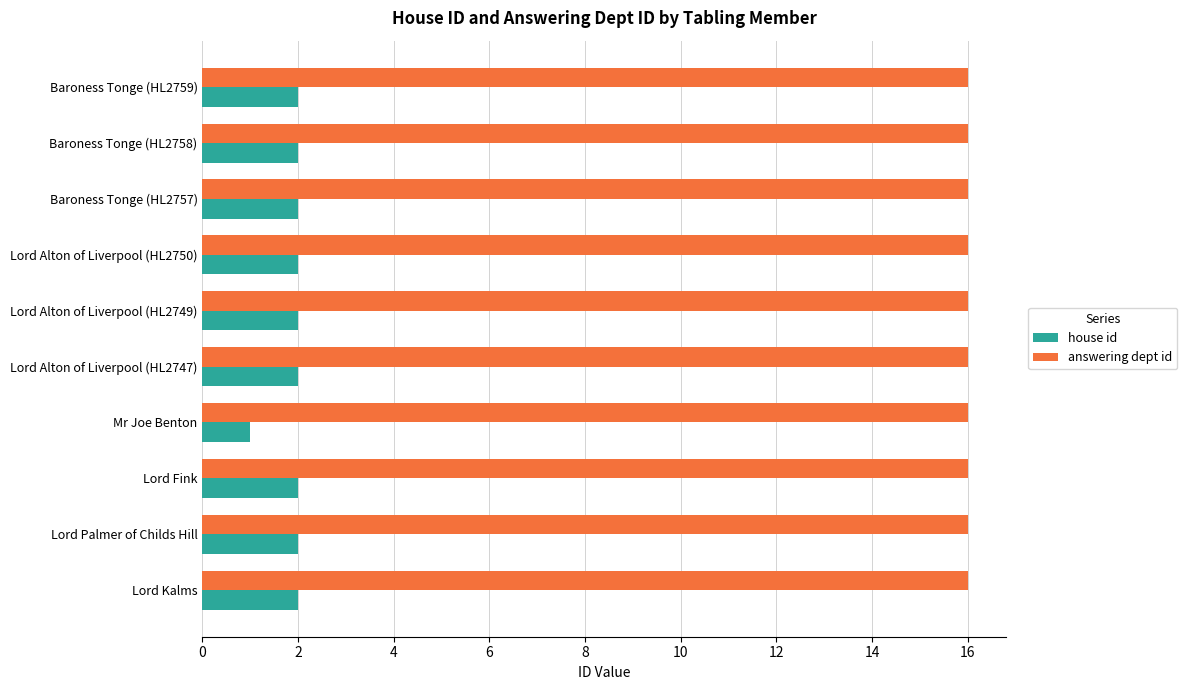

True or false: house id has a value of 2 at Baroness Tonge (HL2757).

True